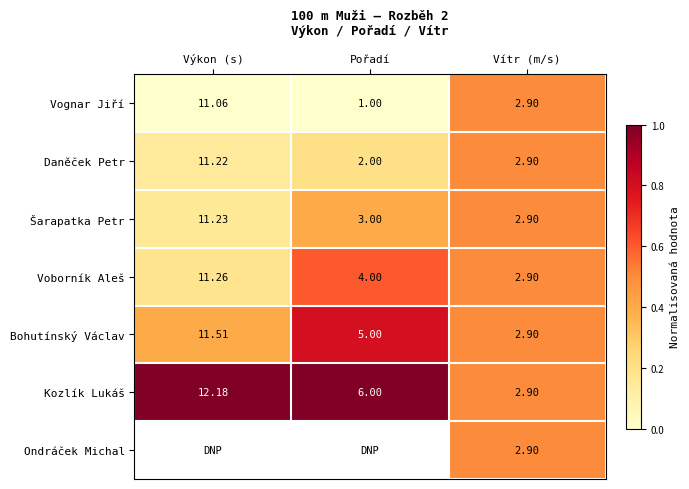

Rank the categories by Kozlík Lukáš value from lowest to highest.

Vítr (m/s), Pořadí, Výkon (s)